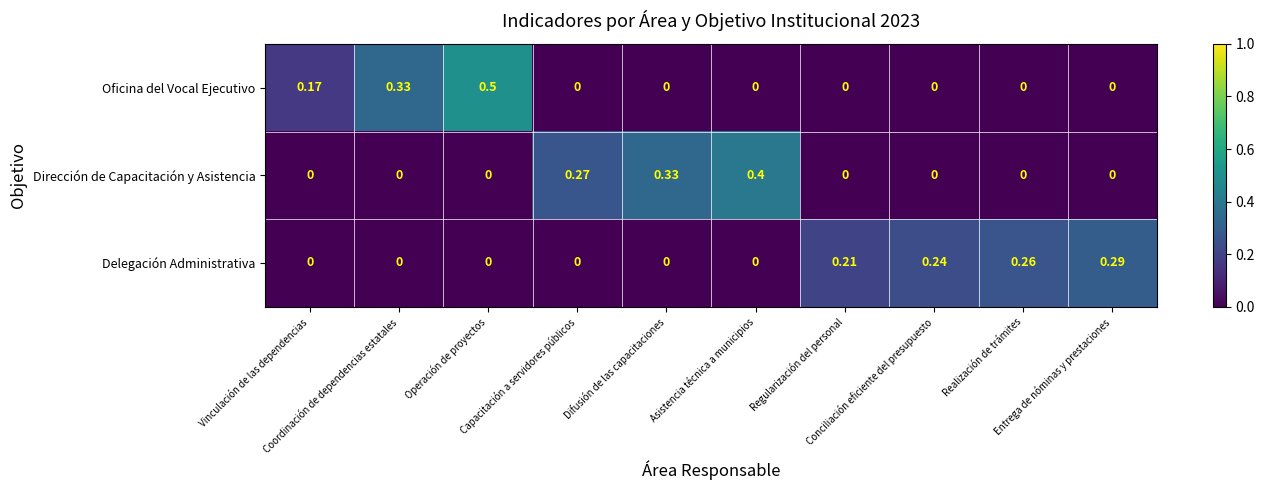

Rank the series by their maximum value, from lowest to highest.

Delegación Administrativa, Dirección de Capacitación y Asistencia, Oficina del Vocal Ejecutivo